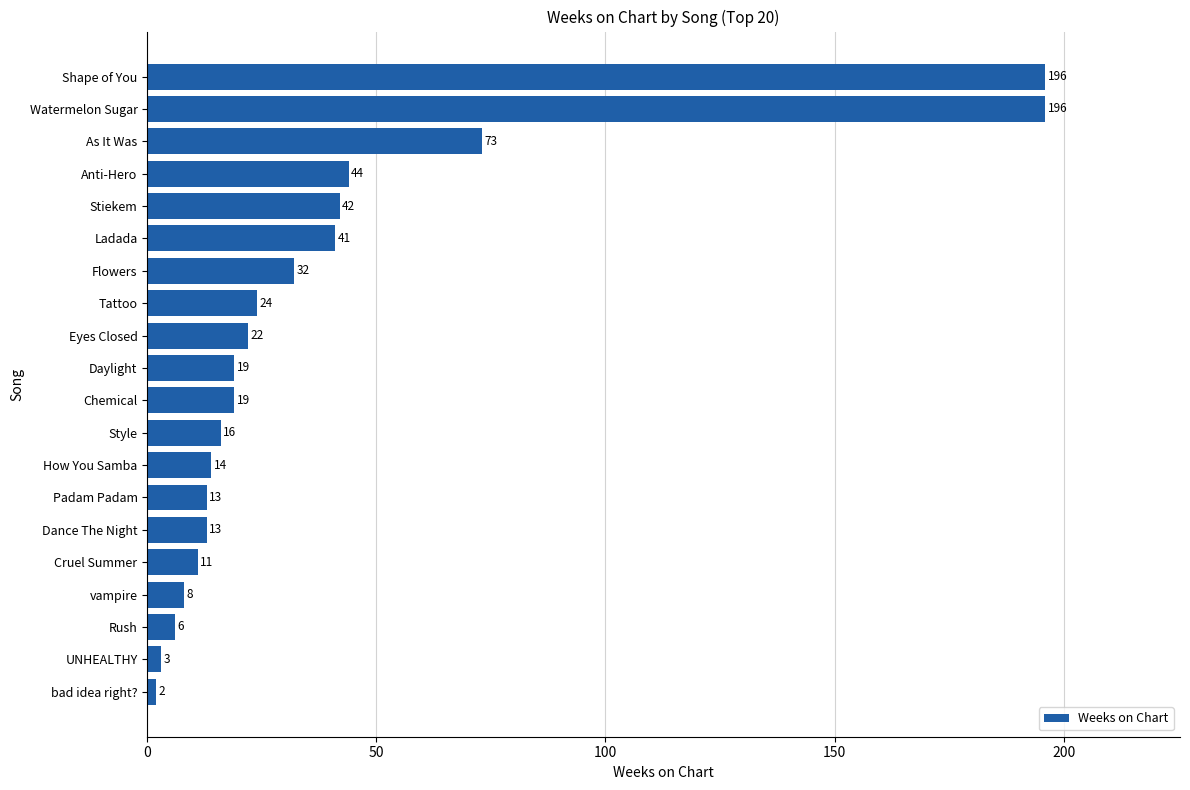

Is it true that the value at Cruel Summer is 11?

True